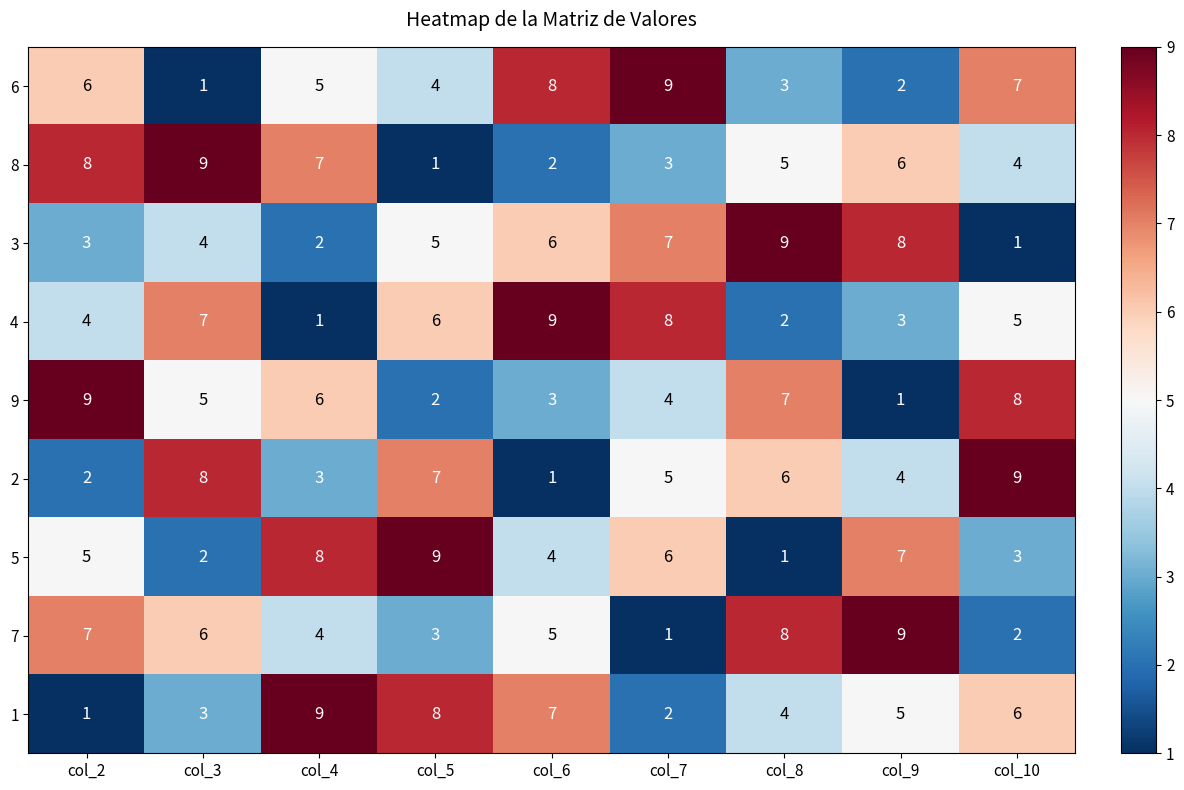

What is the sum of the 7 values at col_10 and col_6?

7